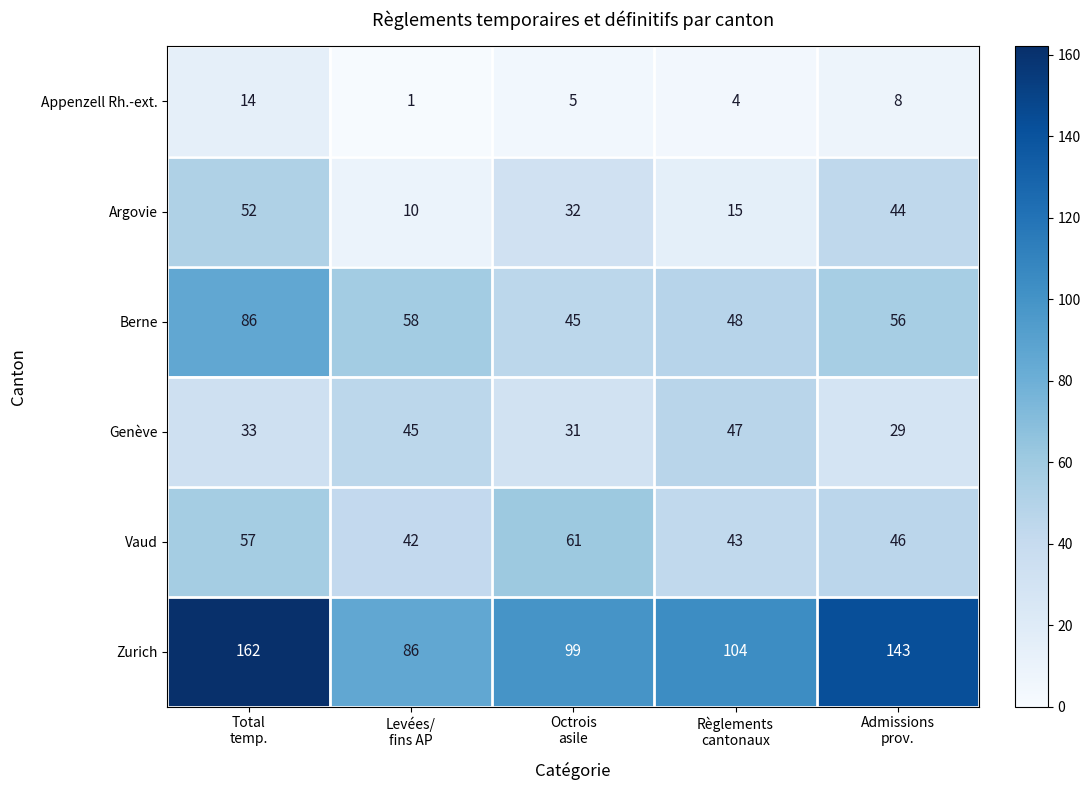

Reading left to right, what are all the values shown in this chart?

Appenzell Rh.-ext.: 14	1	5	4	8
Argovie: 52	10	32	15	44
Berne: 86	58	45	48	56
Genève: 33	45	31	47	29
Vaud: 57	42	61	43	46
Zurich: 162	86	99	104	143